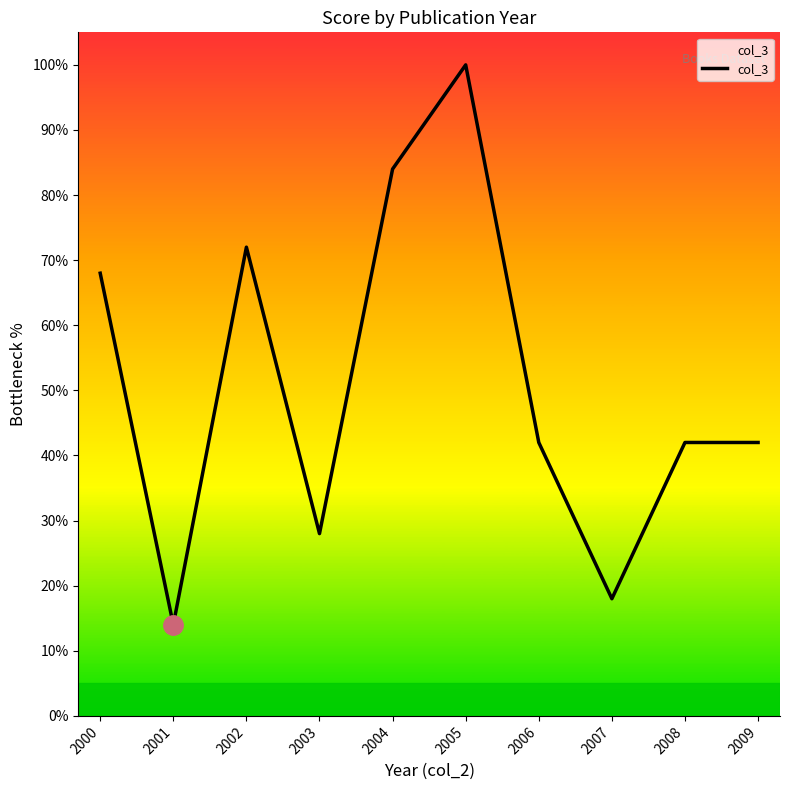

The chart shows a value of 14.0 at 2001. True or false?

True